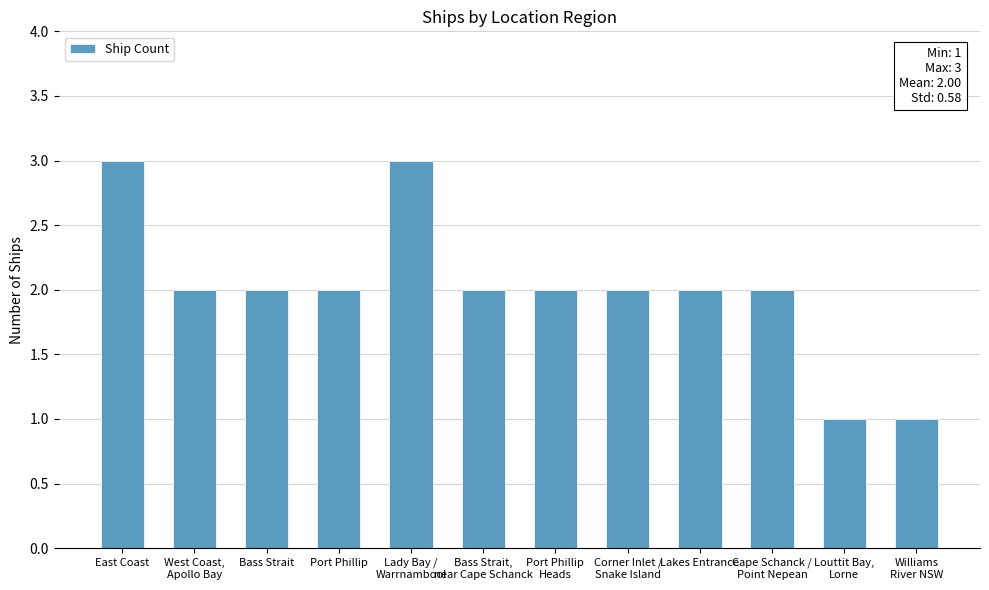

What value does the data have at East Coast?

3